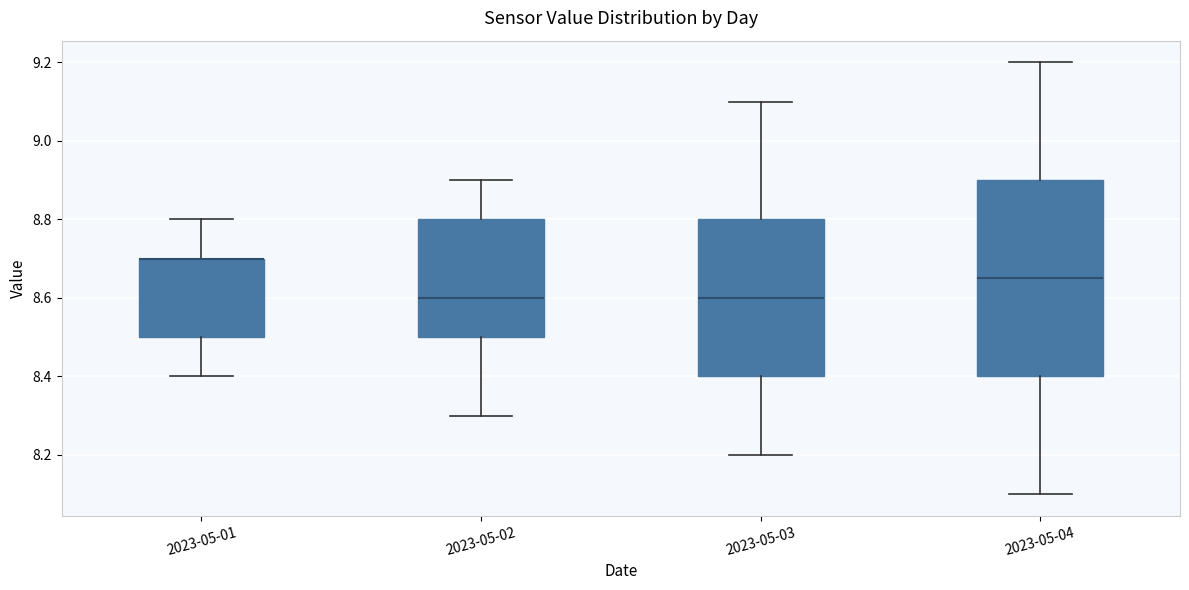

Reading left to right, transcribe this box plot: for each box, give where its median line is, the range the box spans, and where its two whiskers end, as read against the y-axis. The values are not printed on the chart, so give them approximately, as read against the axis.

2023-05-01: median 8.70 (drawn on the box's upper edge), box 8.50 to 8.70, whiskers 8.40 to 8.80
2023-05-02: median 8.60, box 8.50 to 8.80, whiskers 8.30 to 8.90
2023-05-03: median 8.60, box 8.40 to 8.80, whiskers 8.20 to 9.10
2023-05-04: median 8.66, box 8.40 to 8.90, whiskers 8.10 to 9.20